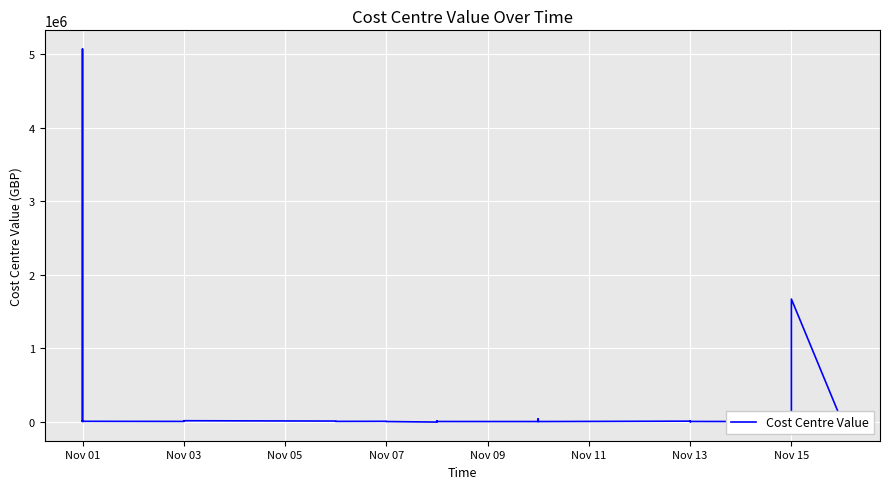

How many values are below 2142?

20